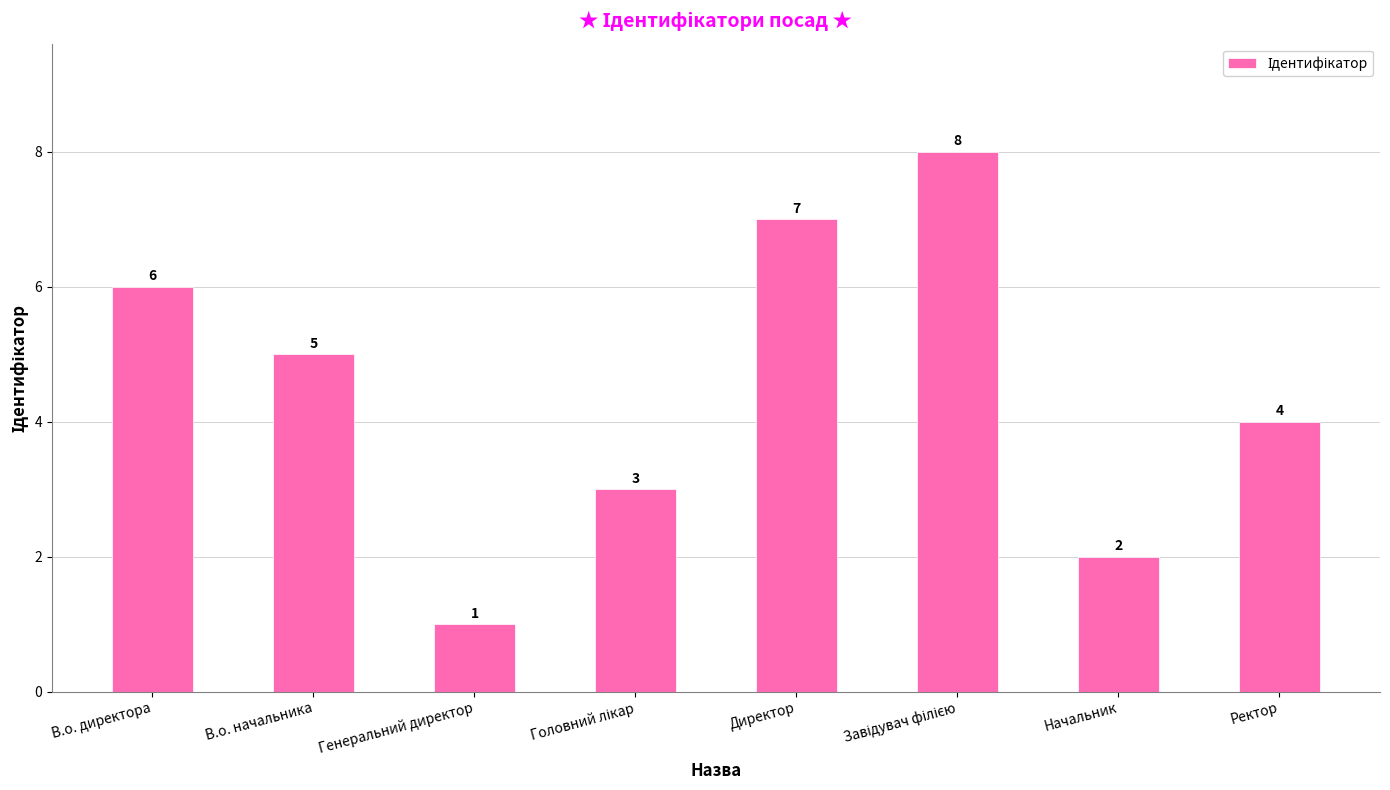

How many bars are there in total?

8